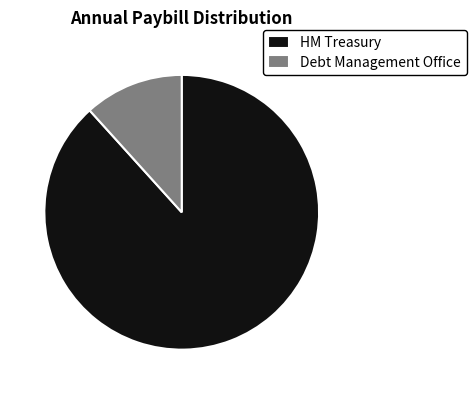

Combined, do HM Treasury and Debt Management Office account for over 50%?

Yes